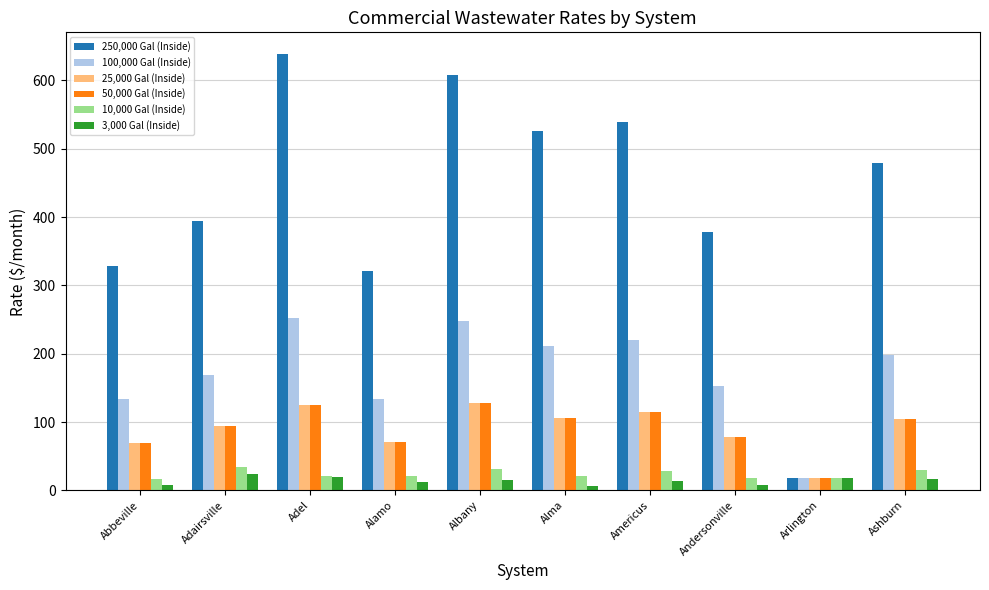

Which series changed the most between Adairsville and Ashburn?

250,000 Gal (Inside)